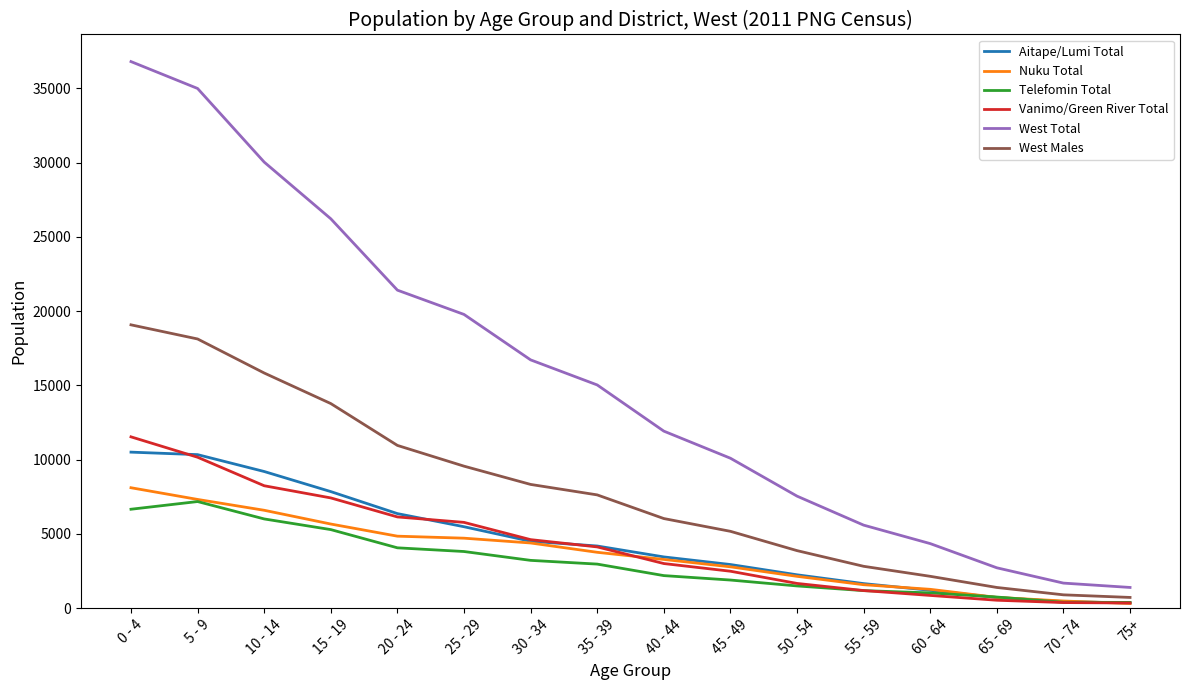

True or false: Telefomin Total and West Total cross at least once.

False